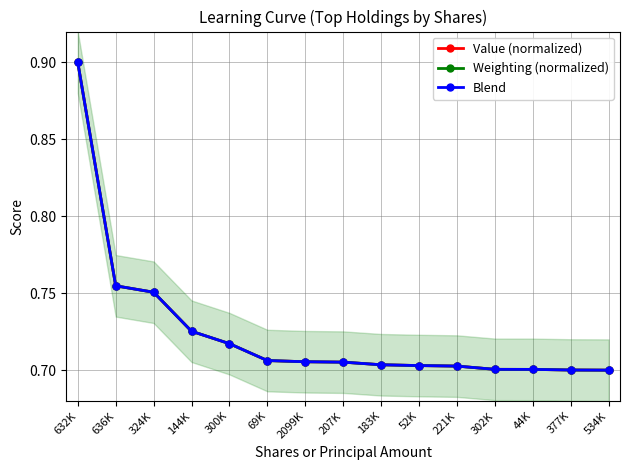

What is the difference between the maximum and minimum values in the Value (normalized) series?

0.2